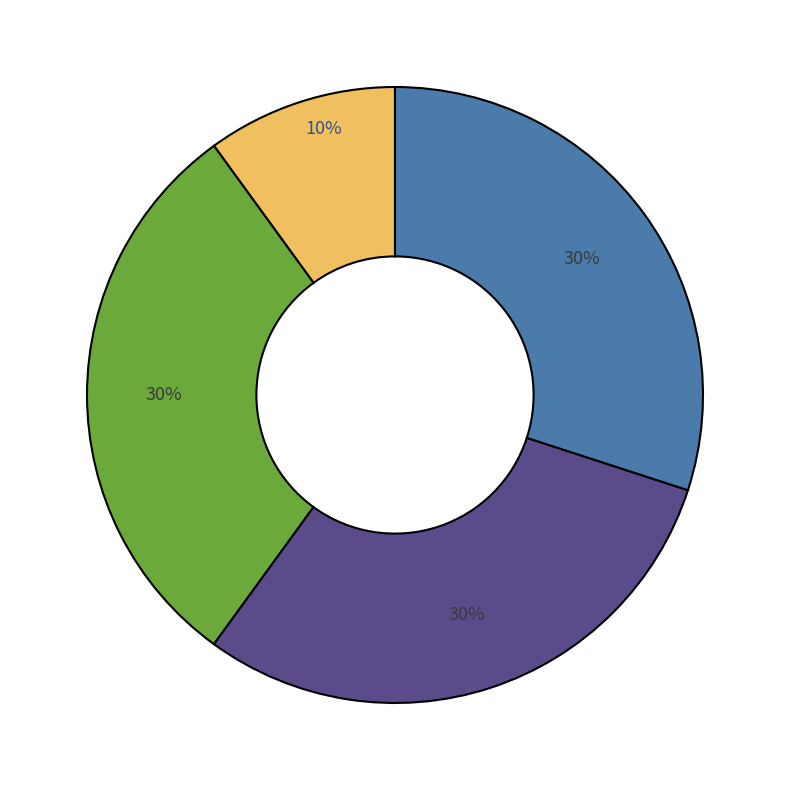

Is there a majority slice in this chart?

No